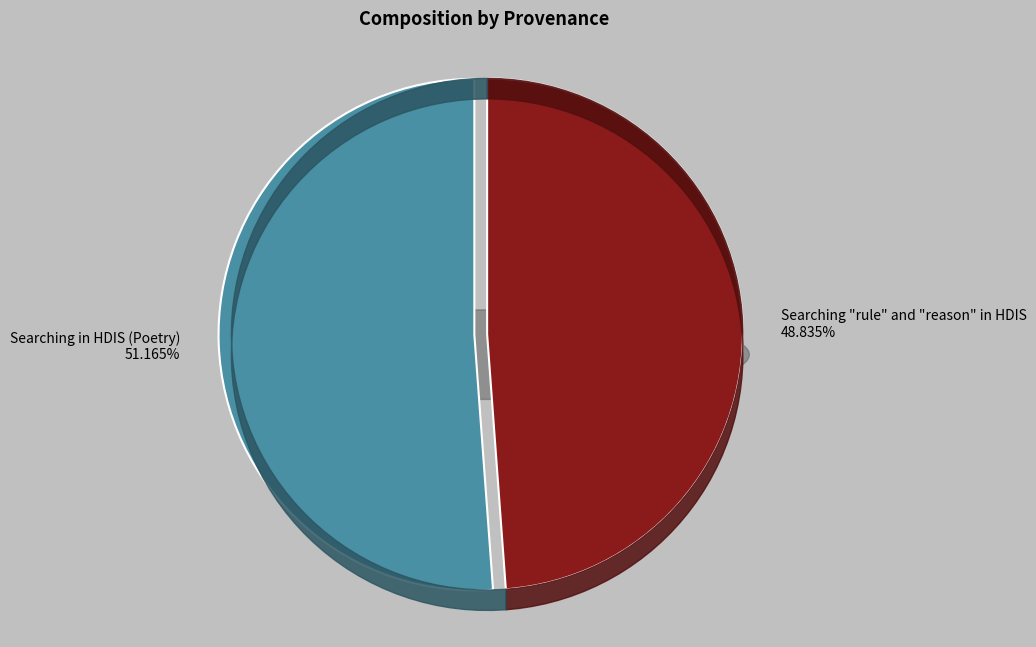

To the nearest percent, what is the difference between the largest and smallest slice percentages?

2%